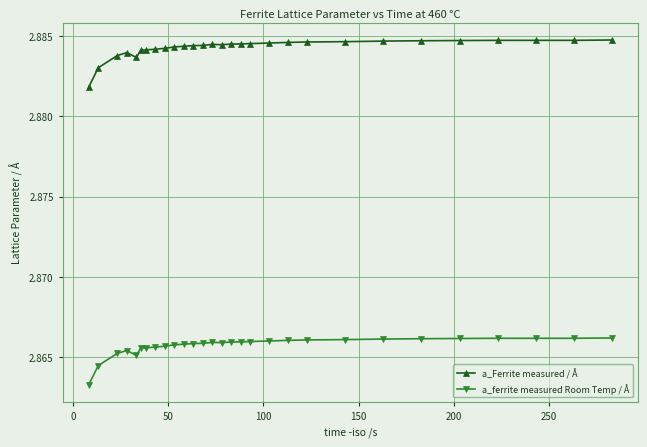

True or false: a_ferrite measured Room Temp / Å and a_Ferrite measured / Å cross at least once.

False